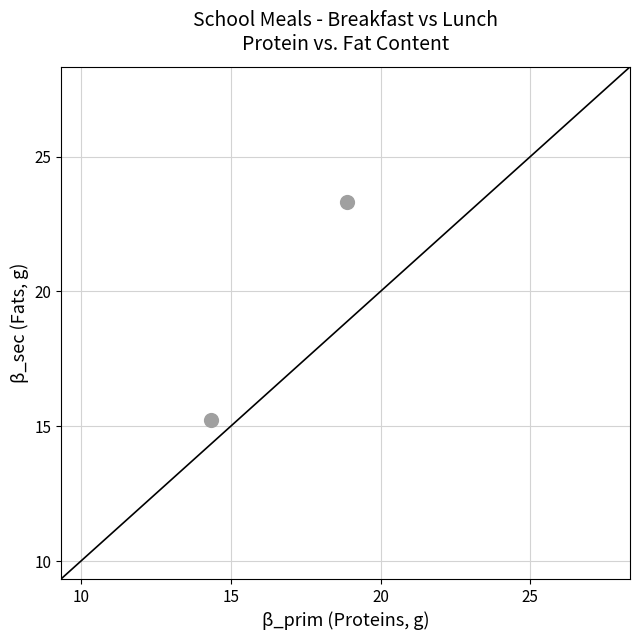

What is the average X value?

16.6